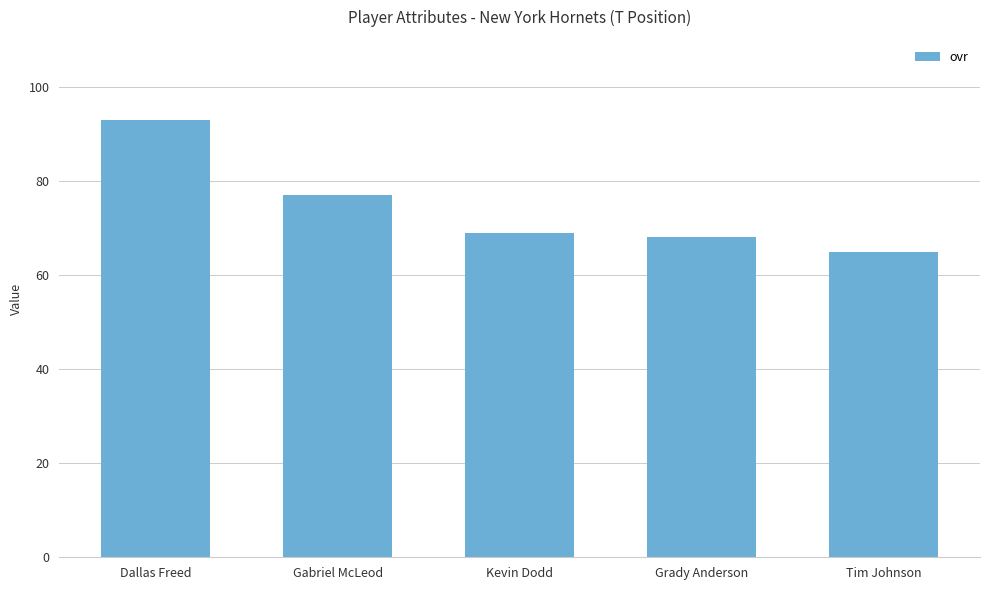

Is it true that the value at Kevin Dodd is 28?

False